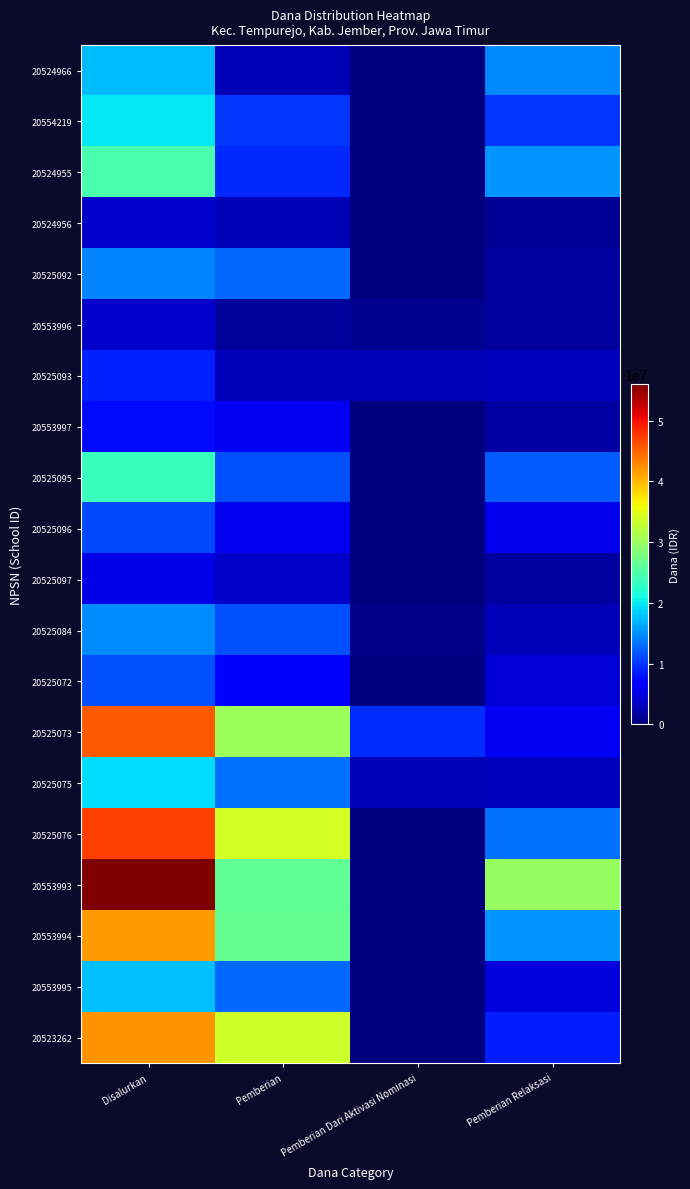

Which category has the highest value across all series?

Disalurkan